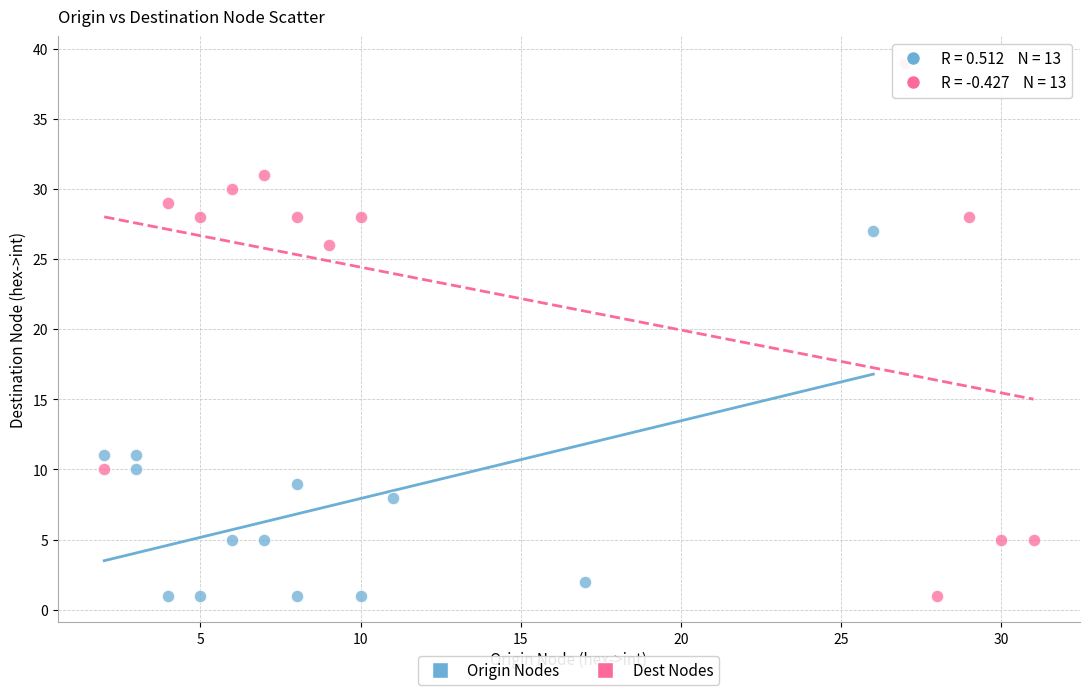

Which series contains the highest Y value?

Dest Nodes